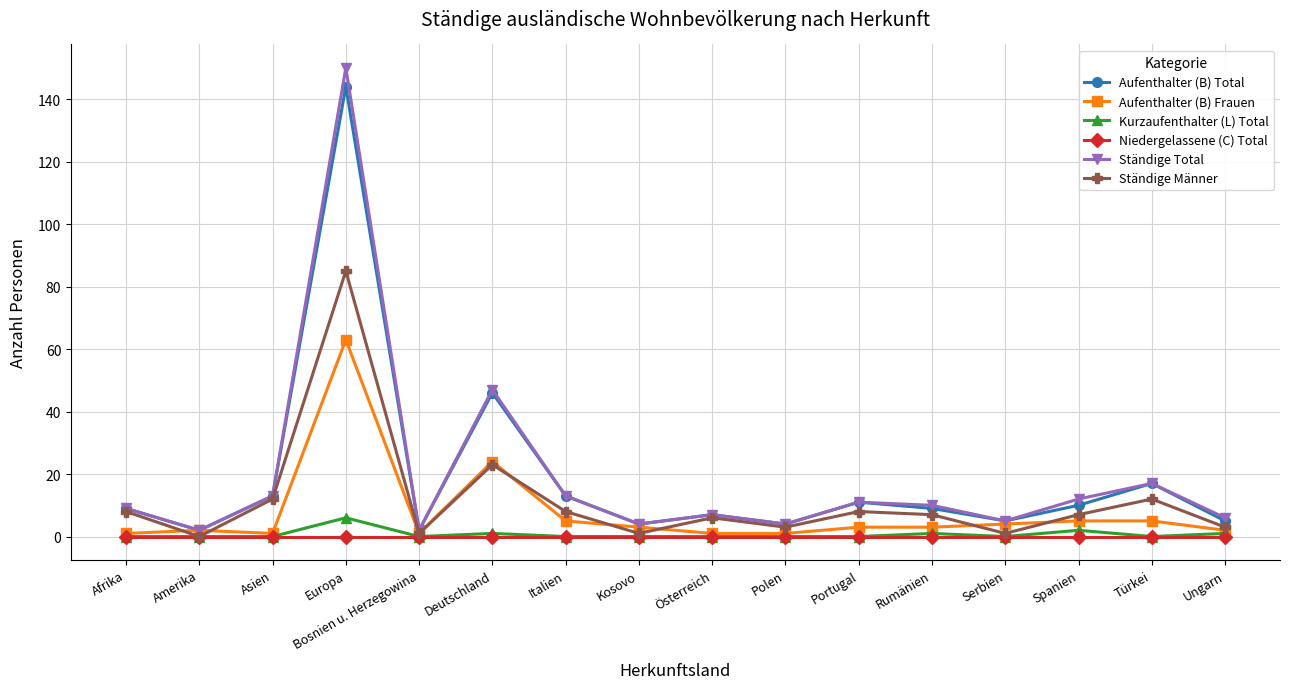

Where is Ständige Total nearest to the value 76?

Deutschland